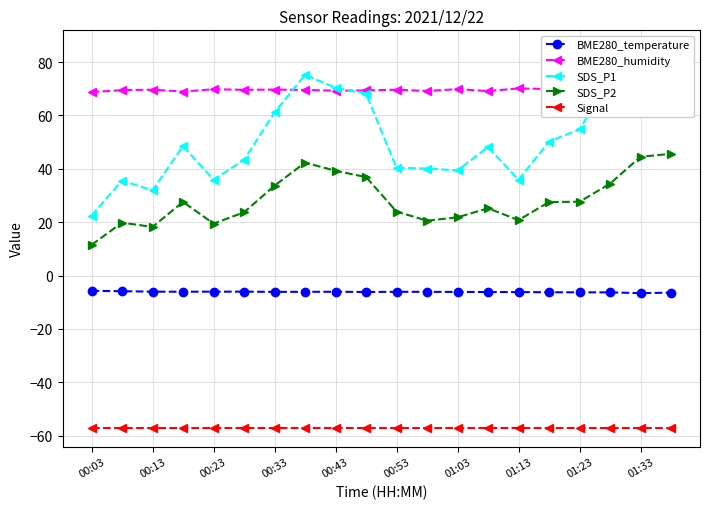

True or false: SDS_P2 has more than 2 interior local peaks.

True